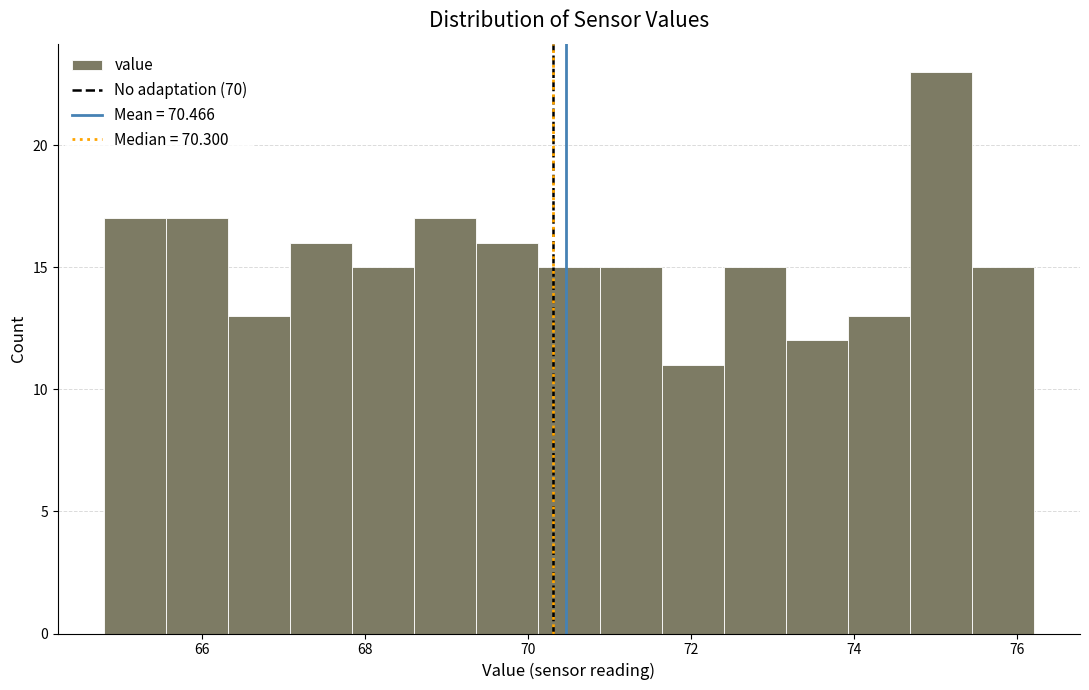

Read against the x-axis, roughly where is the centre of the tallest bar?

75.0